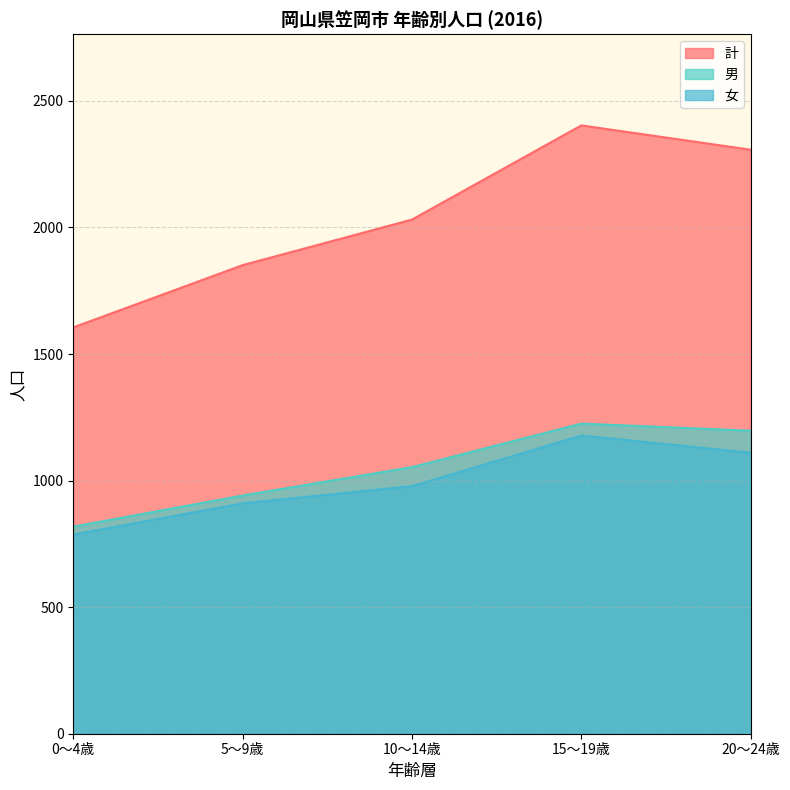

What is the spread (max minus min) of values at 20～24歳?

1197